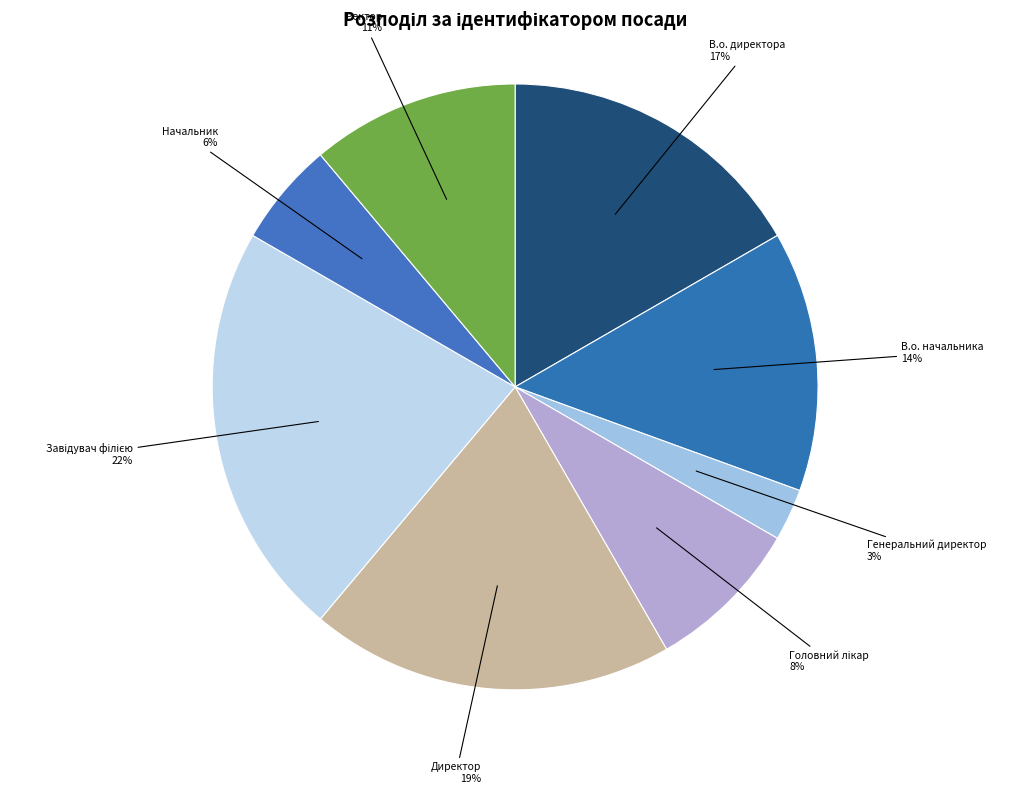

How many slices are in this pie chart?

8